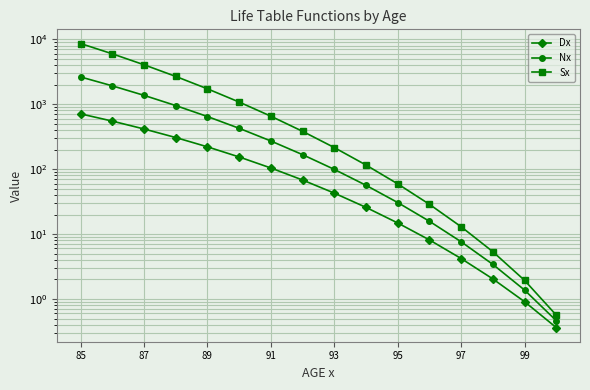

What is the difference between the second highest and minimum values in the Dx series?

548.4